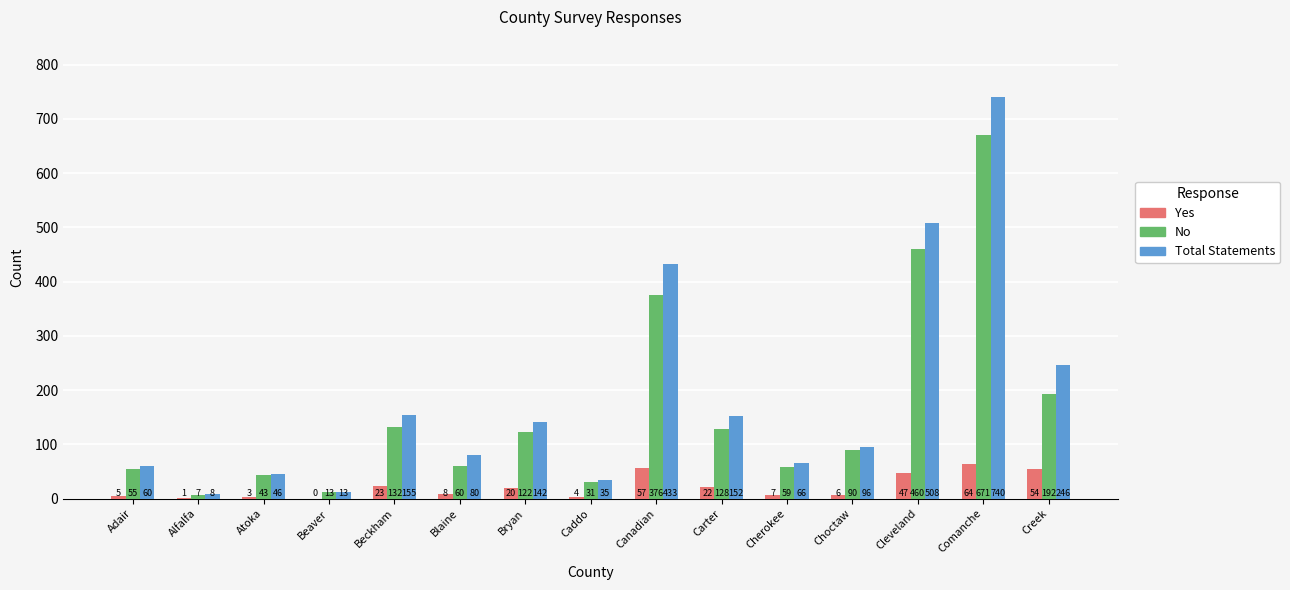

At which label does No reach its peak?

Comanche